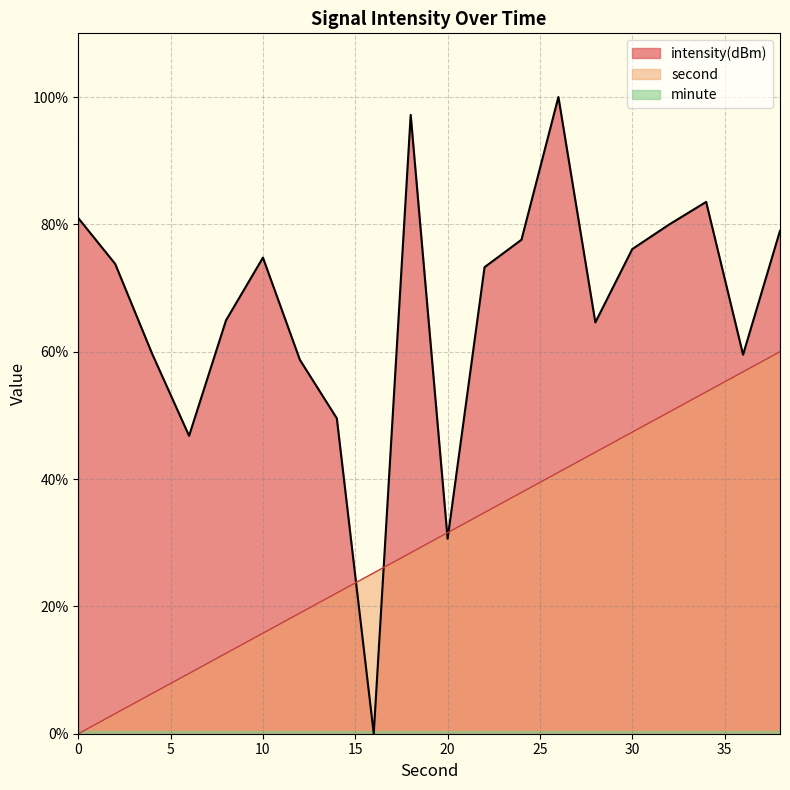

How many values in second are above zero?

19